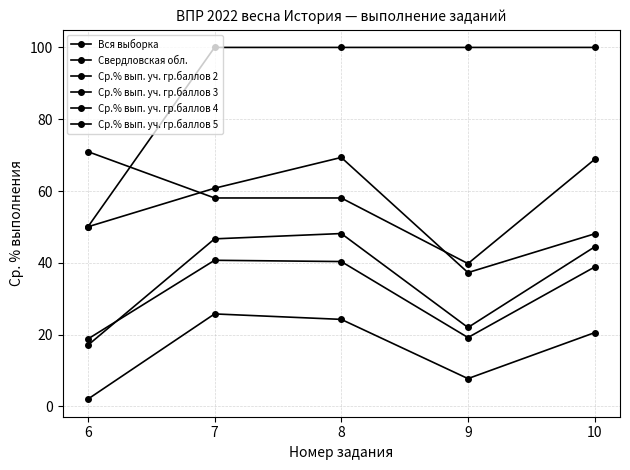

What is the difference between the Вся выборка values at 7 and 10?

12.7